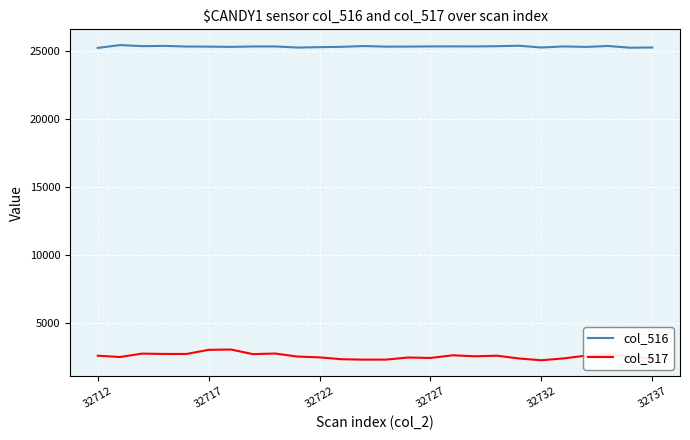

What is the average value of the col_516 series?

25332